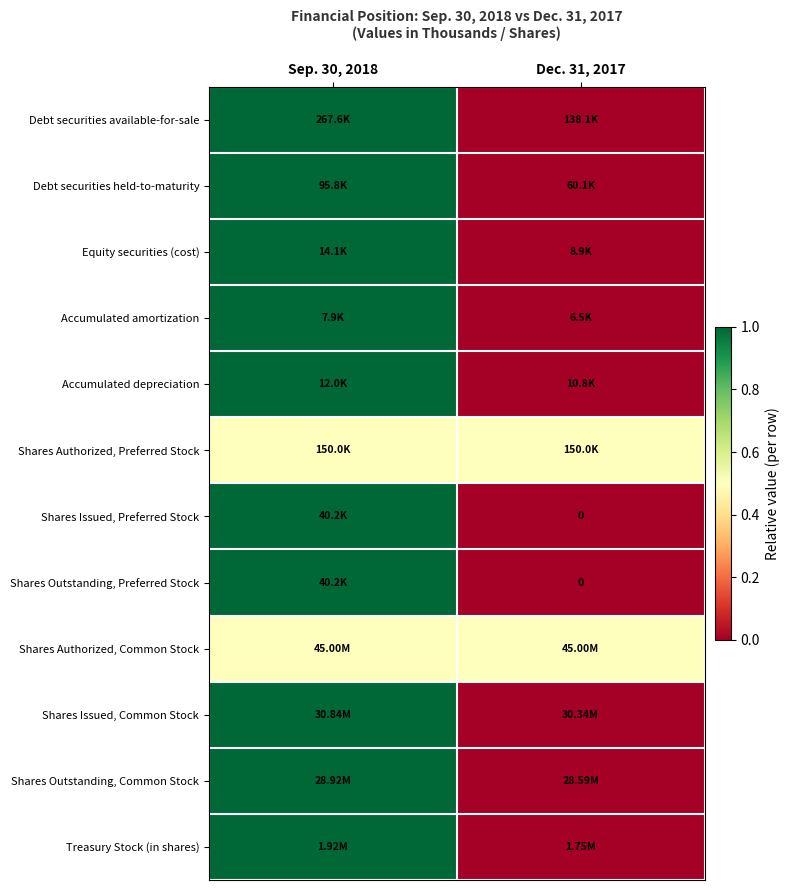

At how many categories does at least one series exceed 0?

2